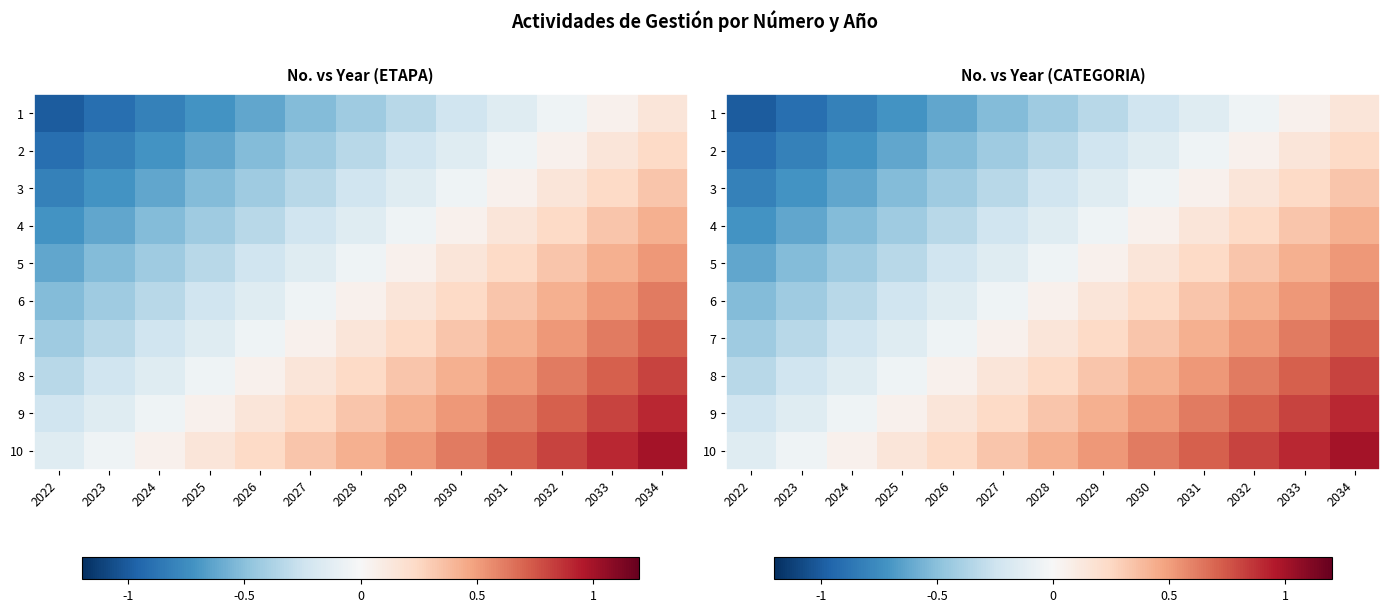

How many values in the 8 series exceed 0?

9